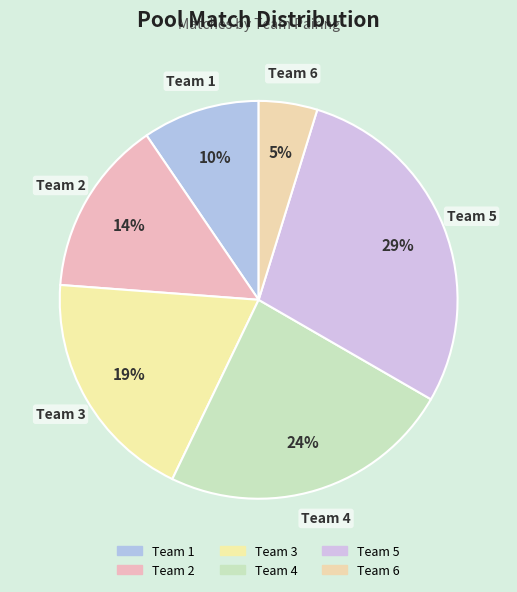

The Team 3 slice represents 19% of the pie. True or false?

True